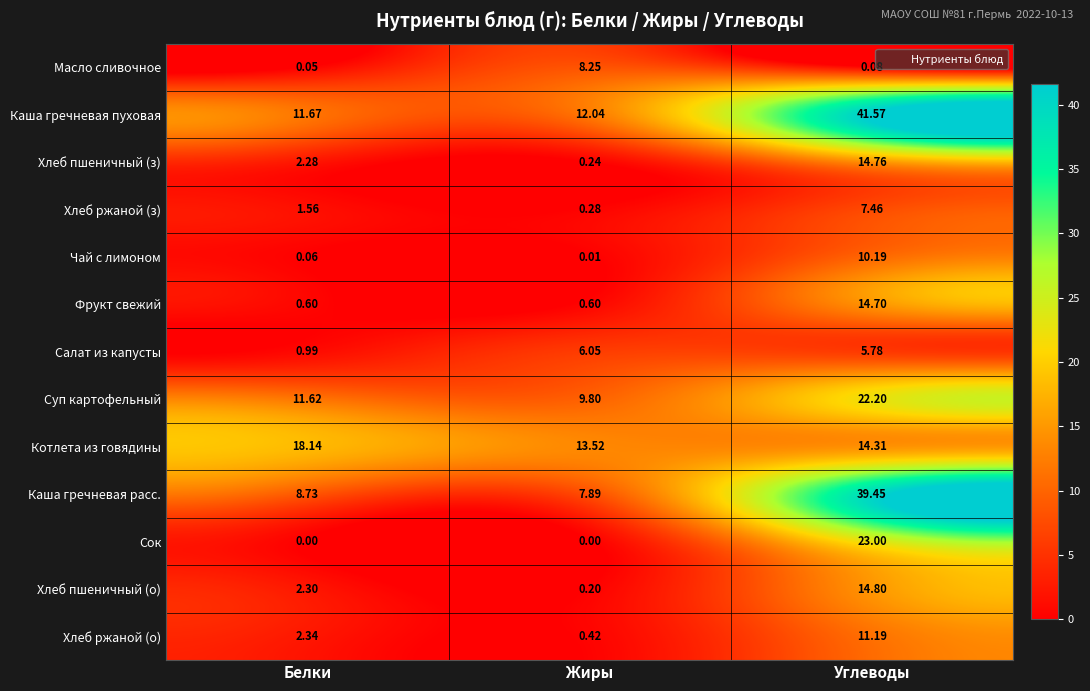

At which label does Сок reach its peak?

Углеводы